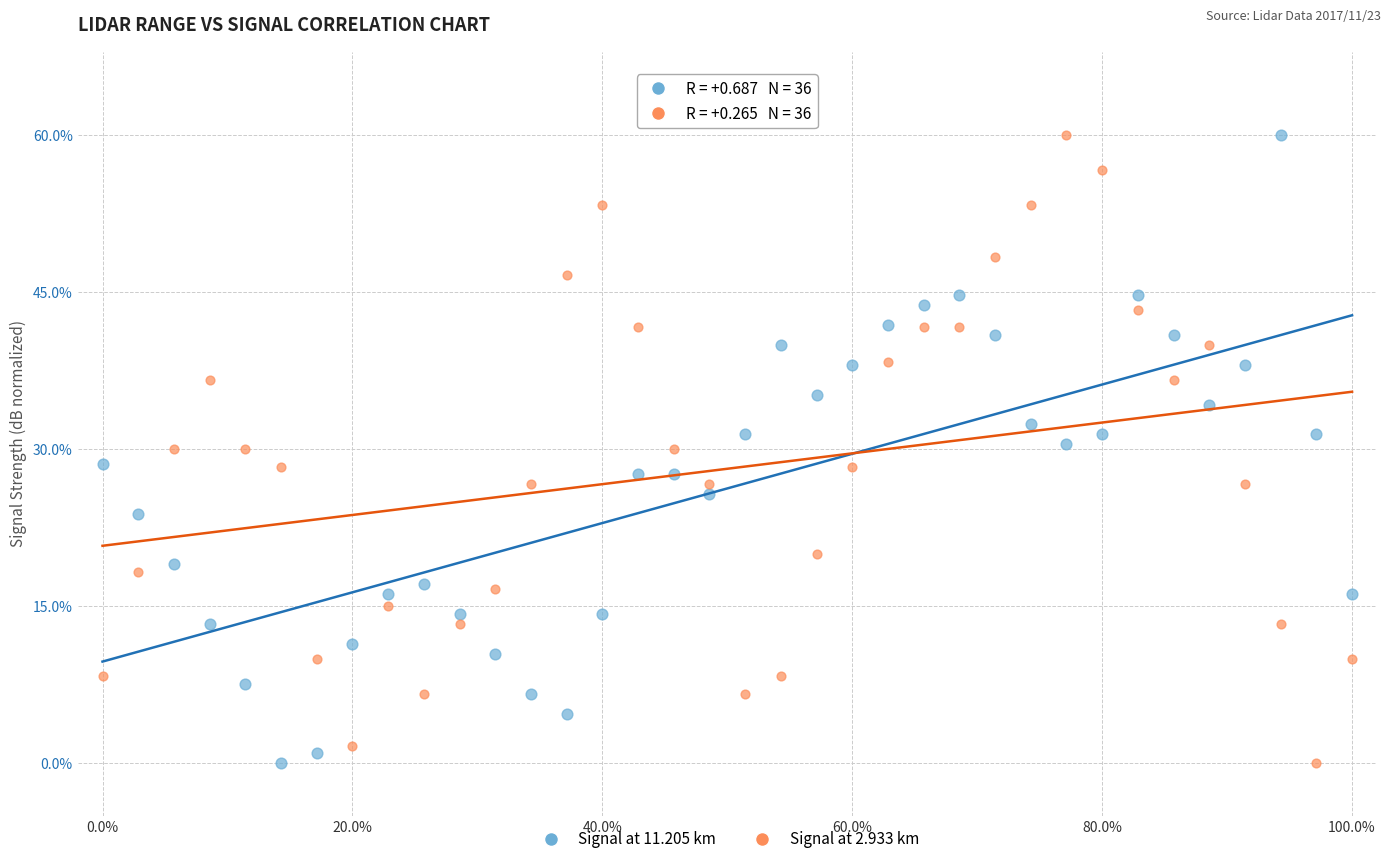

Across all data points, what is the range of Y values (max minus min)?

60.0